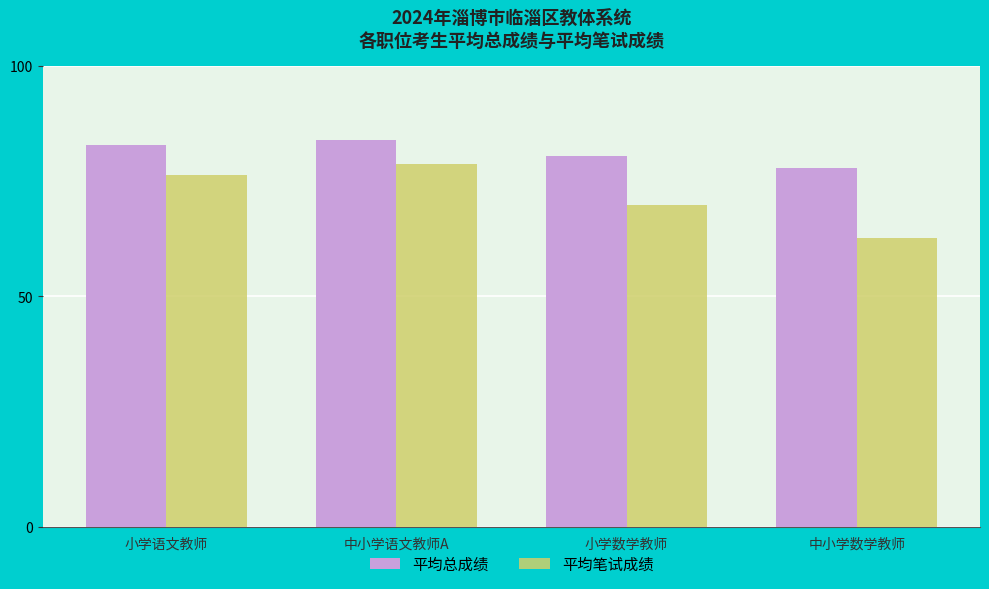

What is the smallest value displayed?

62.7